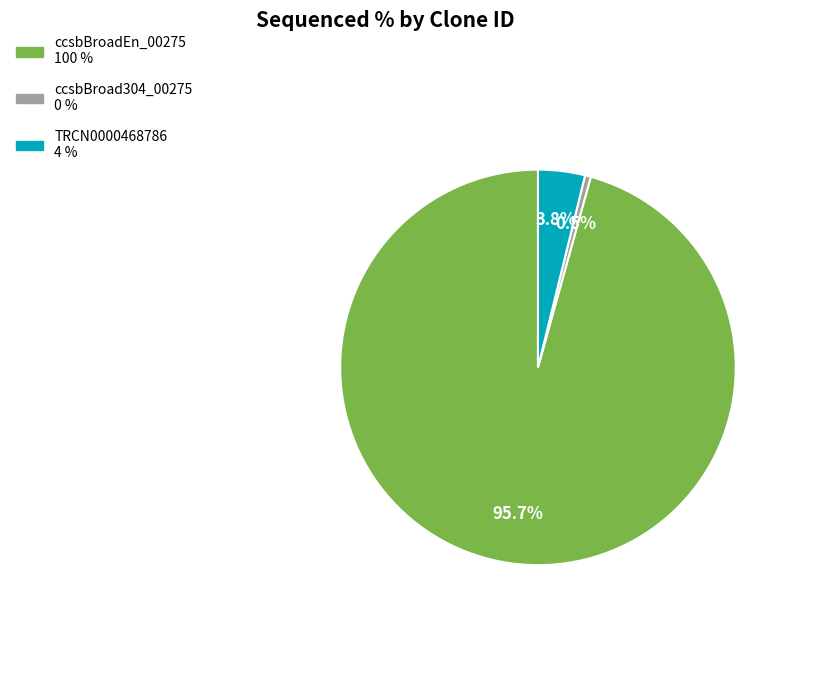

Is it true that ccsbBroadEn_00275 is 96% of the pie?

True